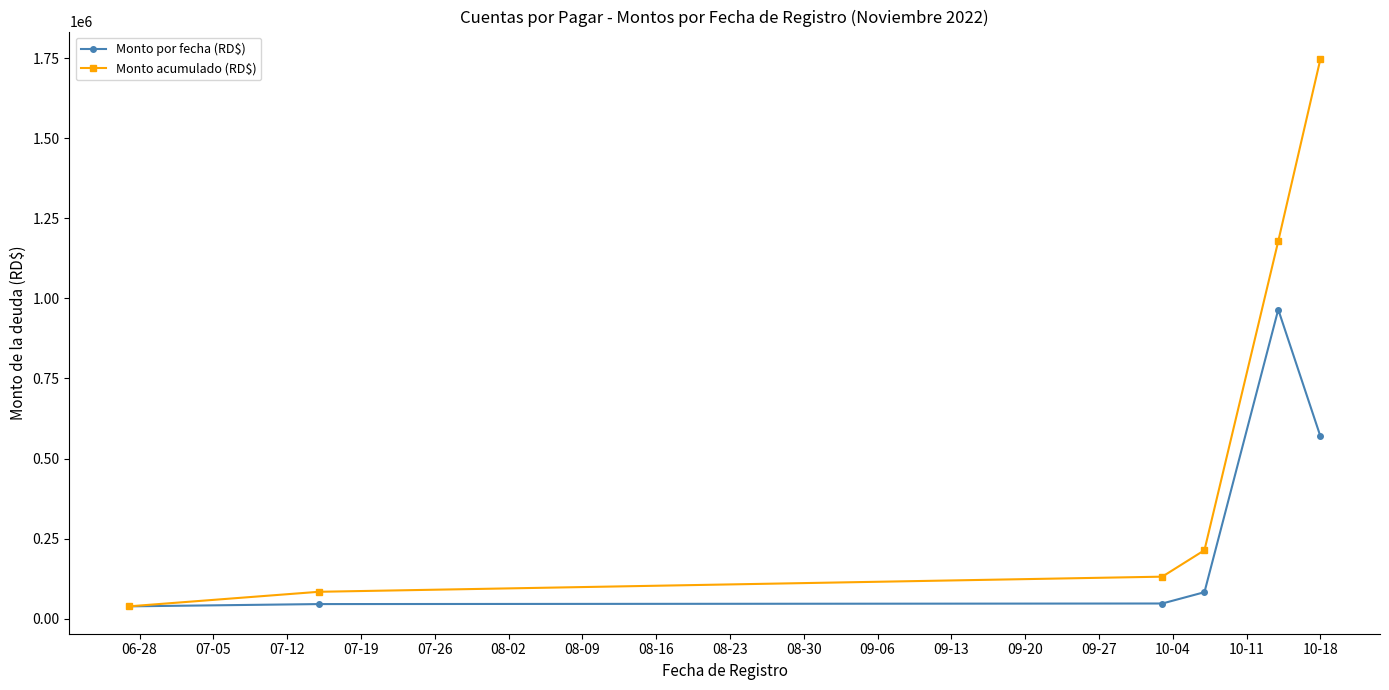

Which series has the largest range (max minus min)?

Monto acumulado (RD$)